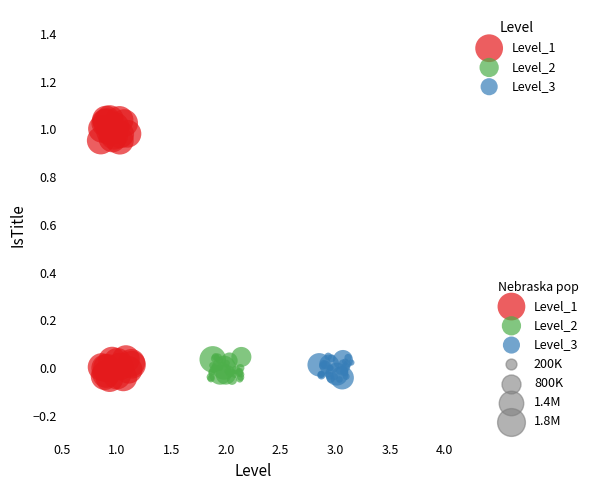

Which series has the widest spread of Y values?

Level_1